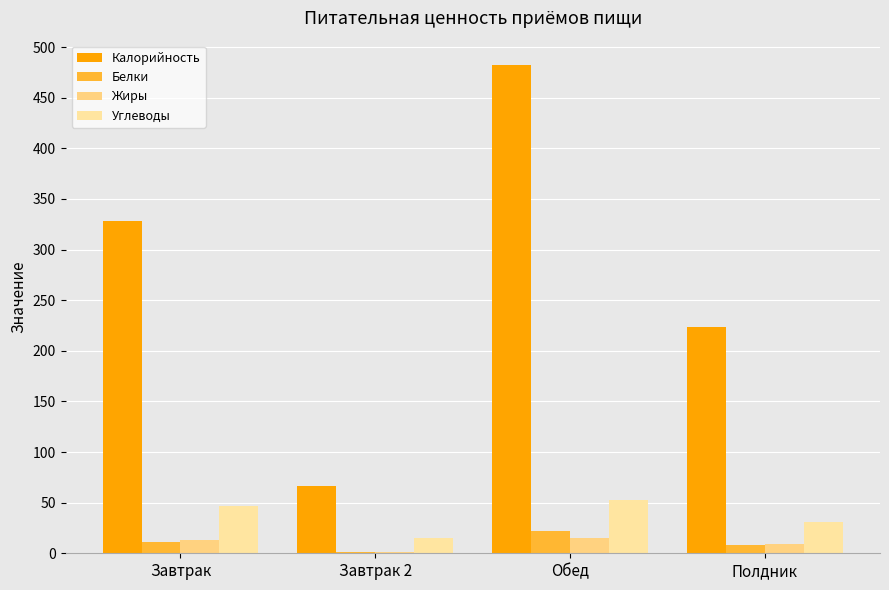

What is the value of the Калорийность bar at the 2nd from the left?

66.0